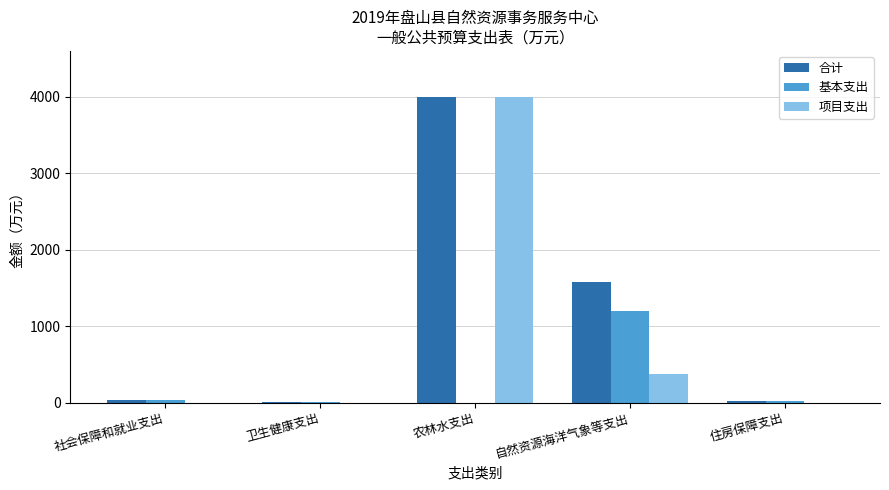

What is the average value of the 合计 series?

1127.8